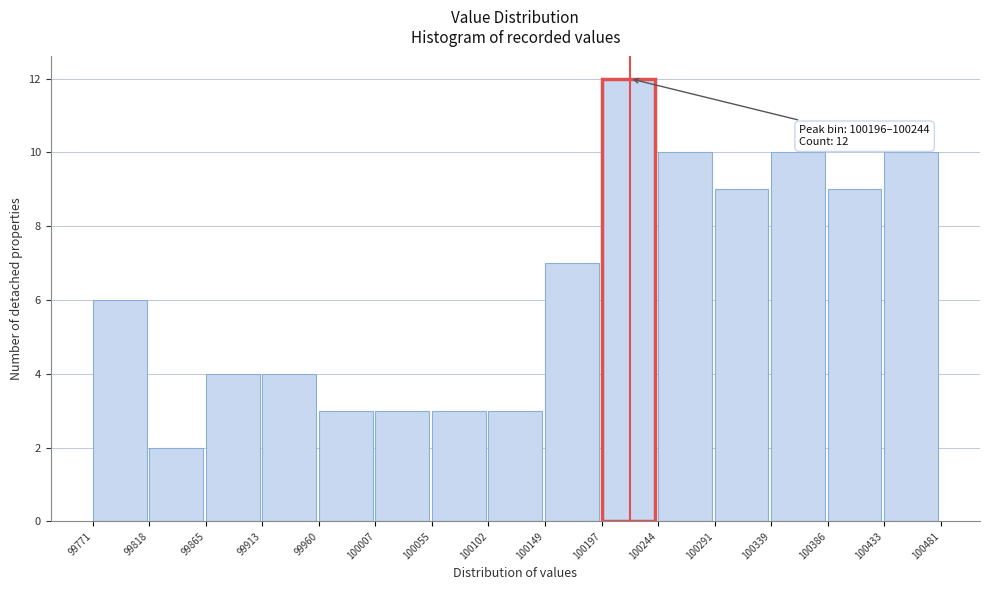

Over which range of the x-axis is the bar tallest?

100197 to 100244